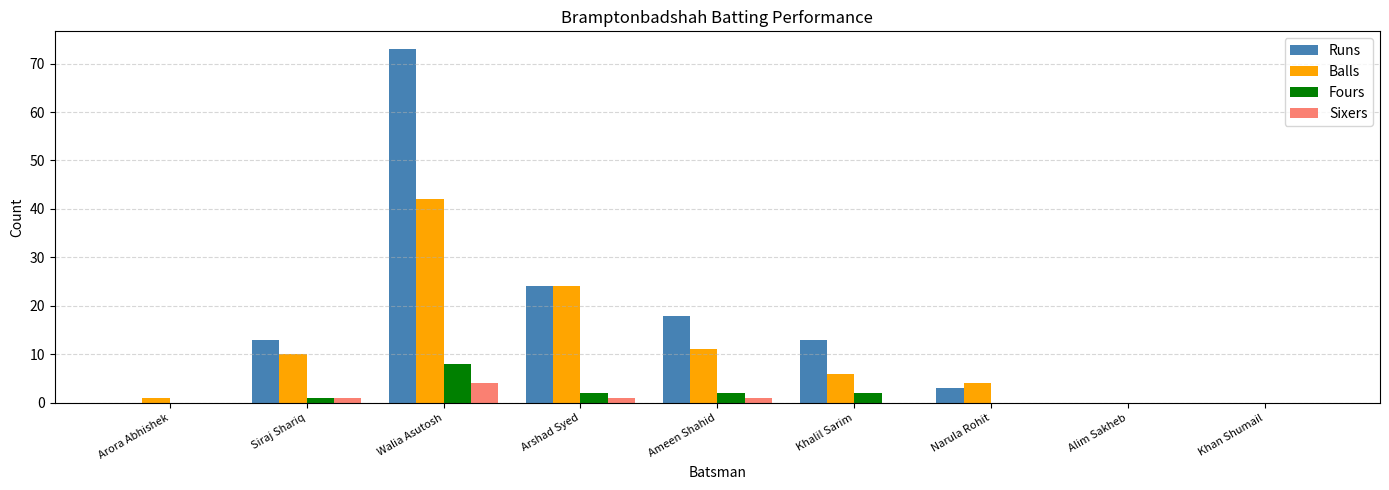

The Runs series shows 0 at Khan Shumail. True or false?

True